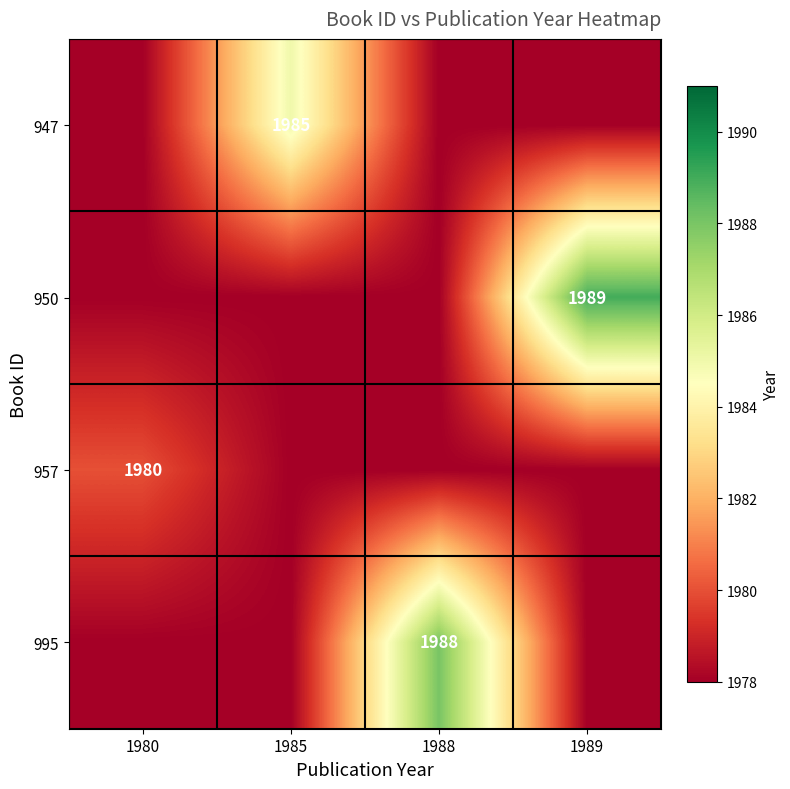

The 947 series shows 1340 at 1985. True or false?

False